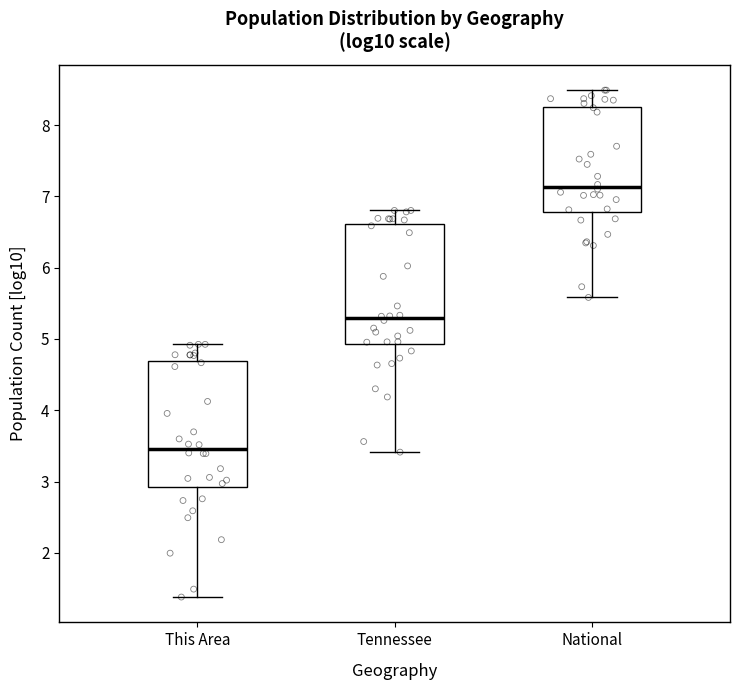

Reading left to right, transcribe this box plot: for each box, give where its median line is, the range the box spans, and where its two whiskers end, as read against the y-axis. The values are not printed on the chart, so give them approximately, as read against the axis.

This Area: median 3.5, box 2.9 to 4.7, whiskers 1.4 to 4.9
Tennessee: median 5.3, box 4.9 to 6.6, whiskers 3.4 to 6.8
National: median 7.1, box 6.8 to 8.3, whiskers 5.6 to 8.5